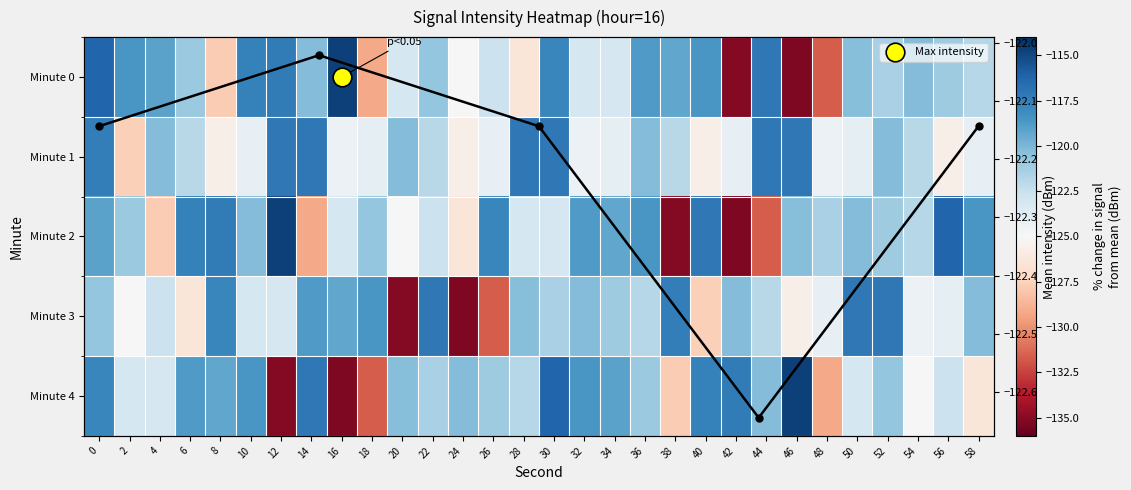

What is the approximate value of 2 at 38?

-135.1